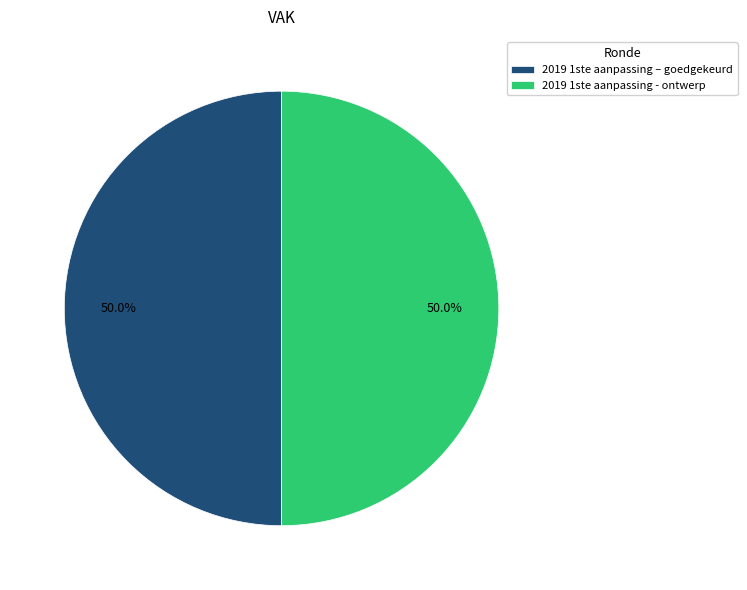

Count the number of slices in the pie.

2